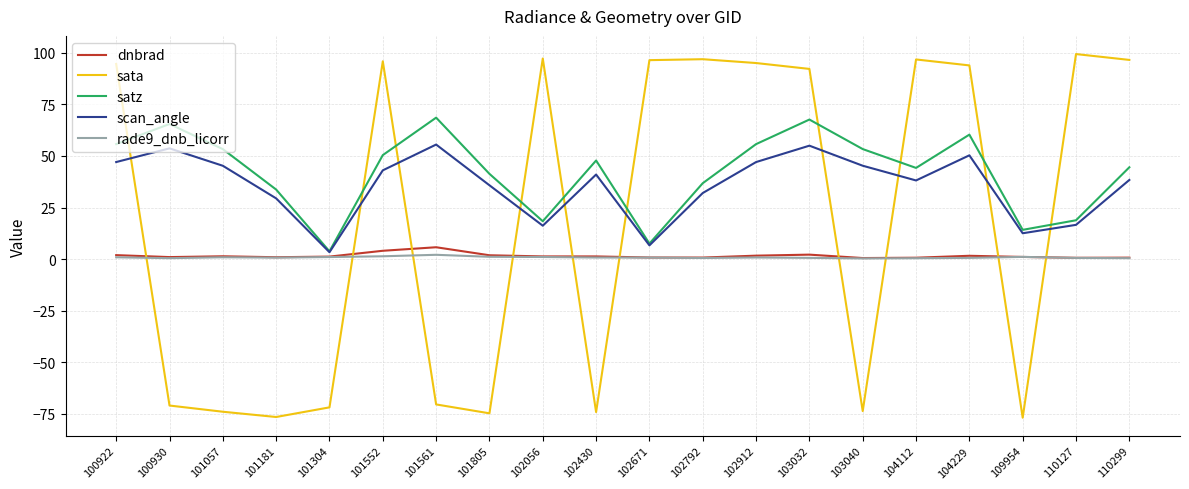

The value of scan_angle at 101805 is 10.4. True or false?

False